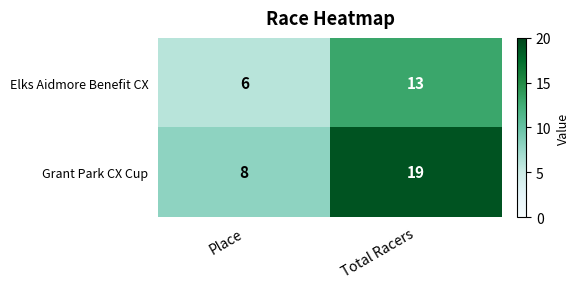

Reading left to right, what are all the values shown in this chart?

Elks Aidmore Benefit CX: Place=6	Total Racers=13
Grant Park CX Cup: Place=8	Total Racers=19